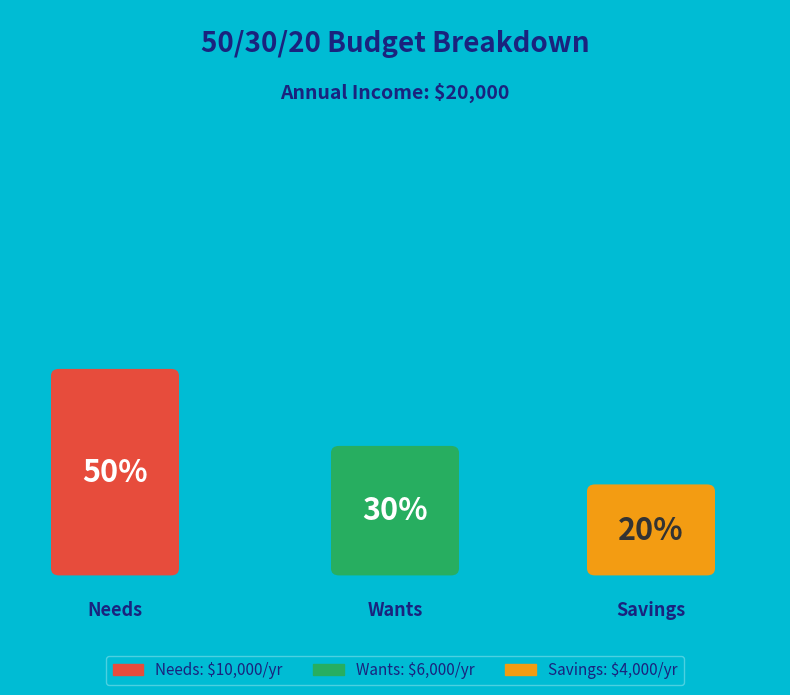

How many segments does this pie chart have?

3